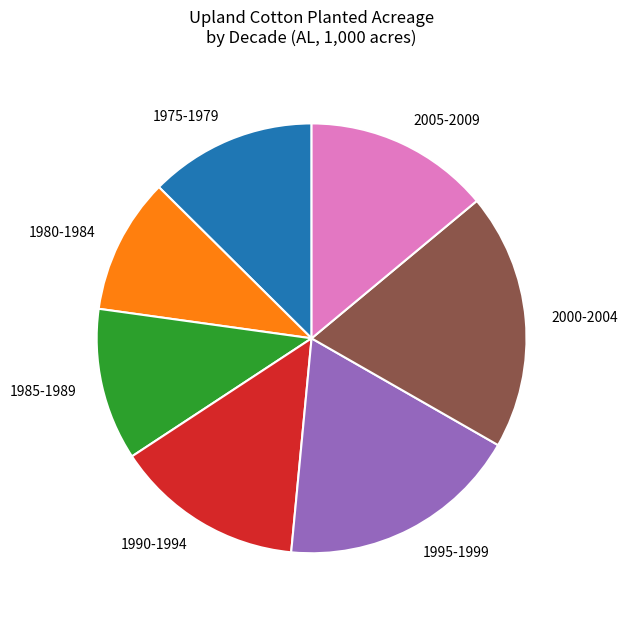

Count the number of slices in the pie.

7